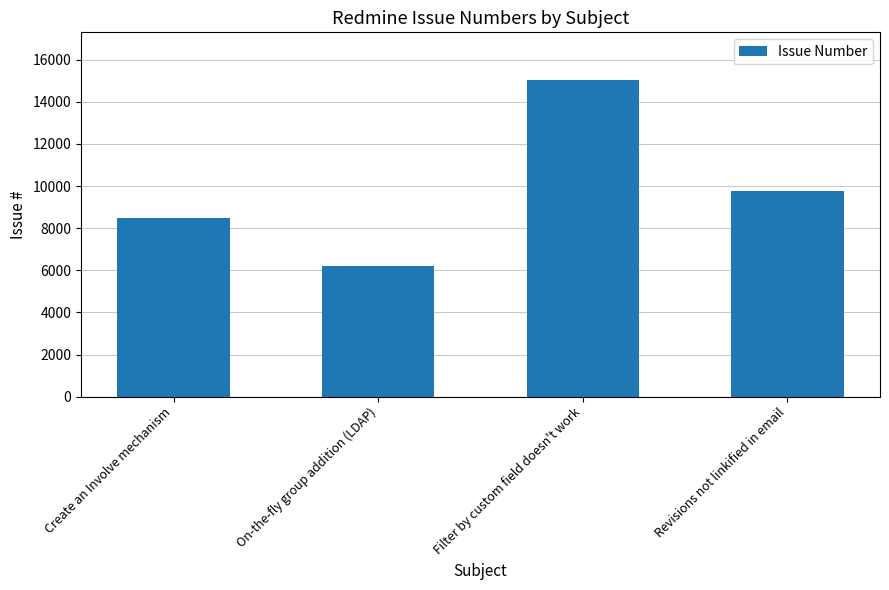

What is the sum of the values at Create an Involve mechanism and On-the-fly group addition (LDAP)?

14690